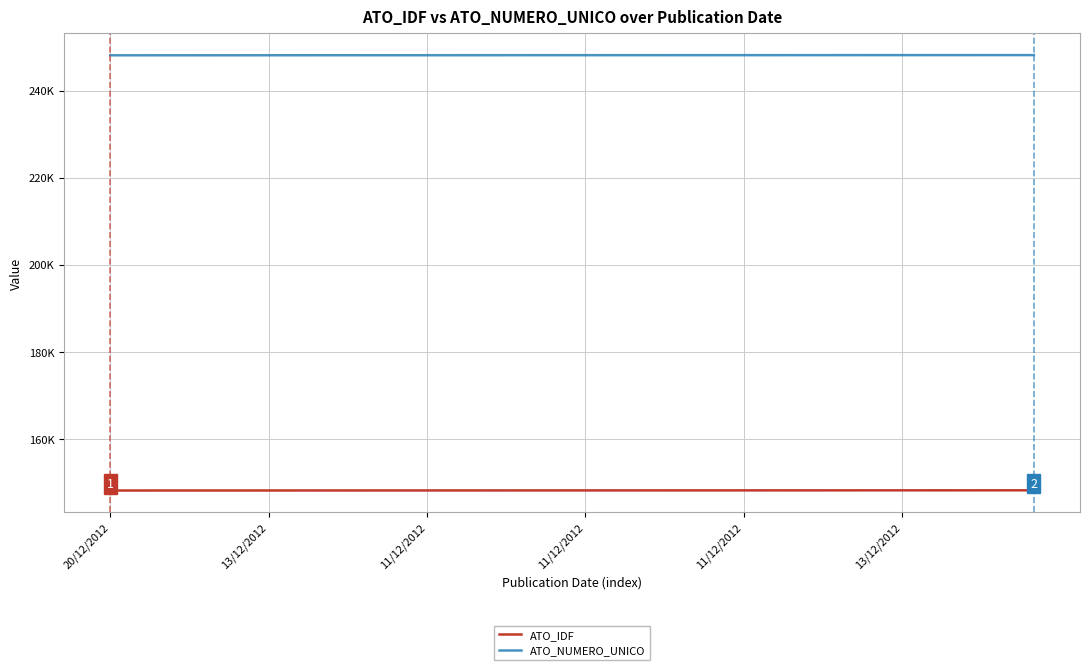

Which series has the largest total across all categories?

ATO_NUMERO_UNICO